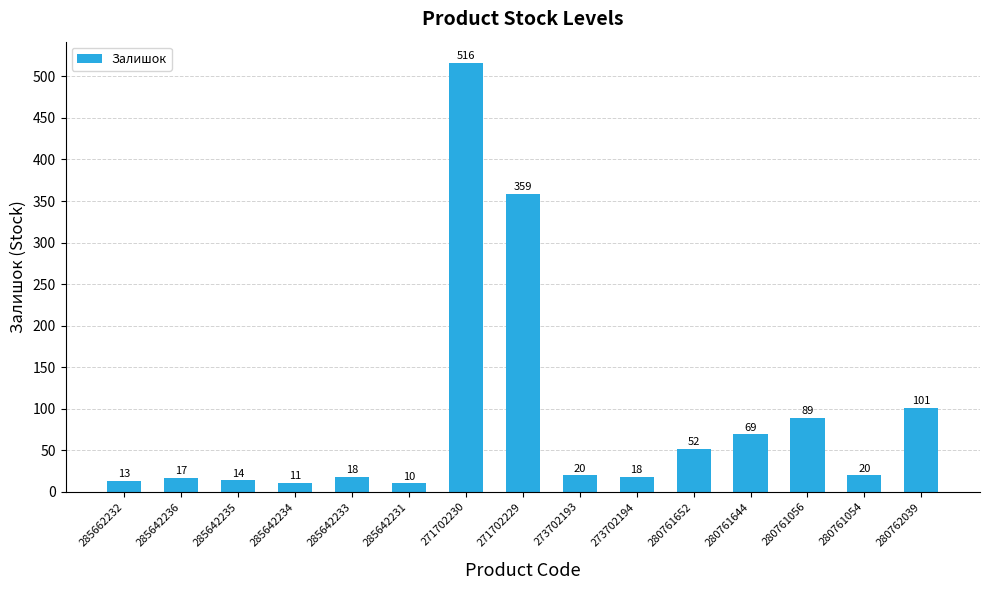

Which category has the lowest value across all series?

285642231